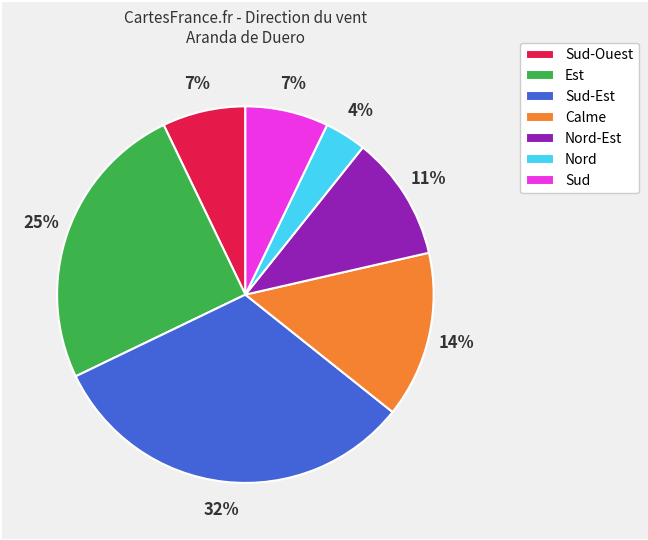

How many slices are in this pie chart?

7